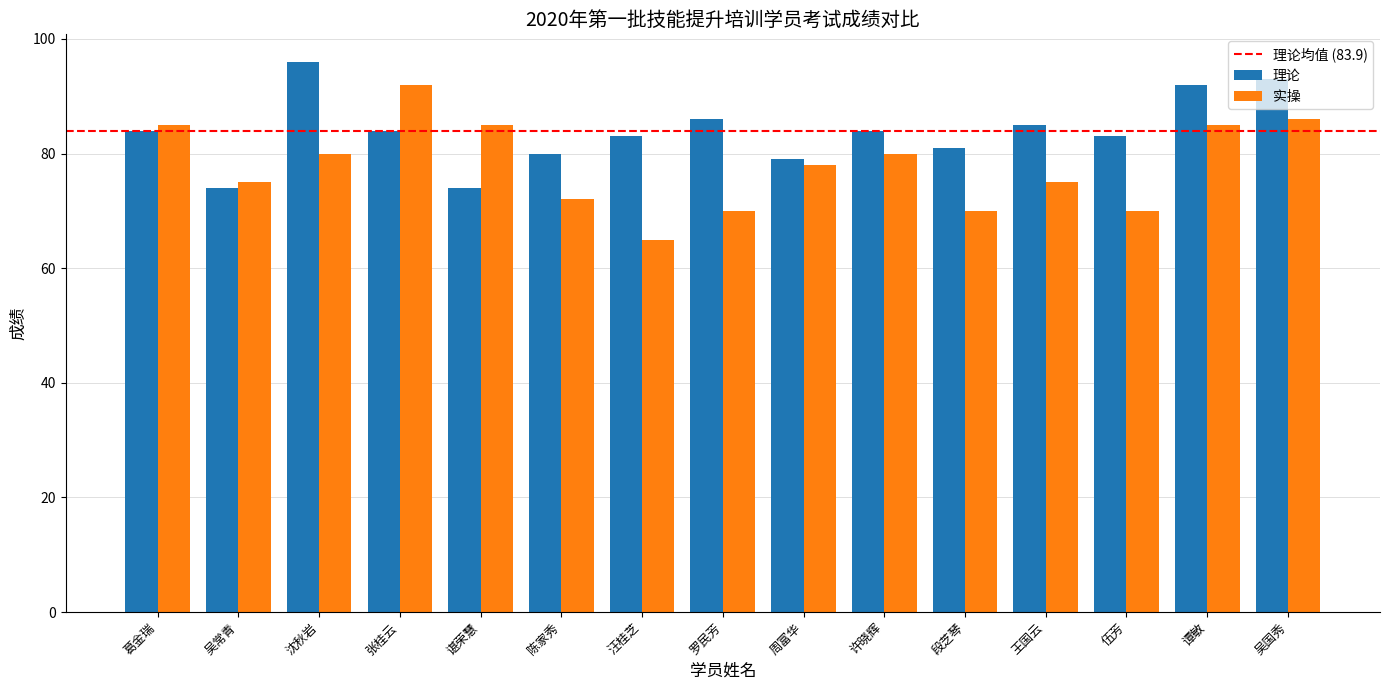

Read the 实操 value at 谭敏, to the nearest 5.

85